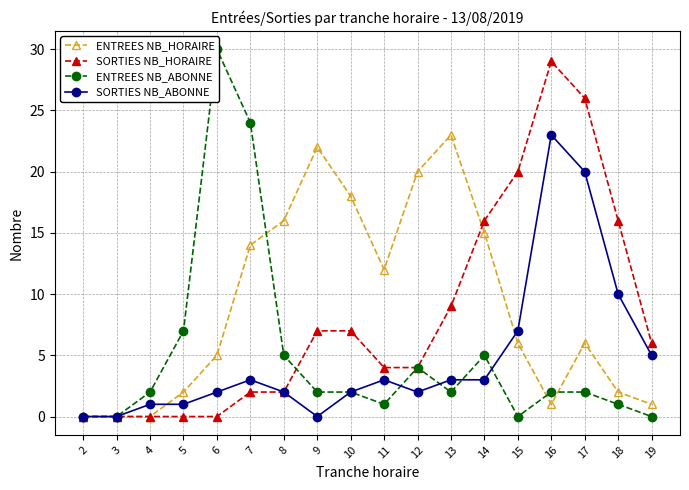

What is the value of the ENTREES NB_HORAIRE point at the 5th from the left?

5